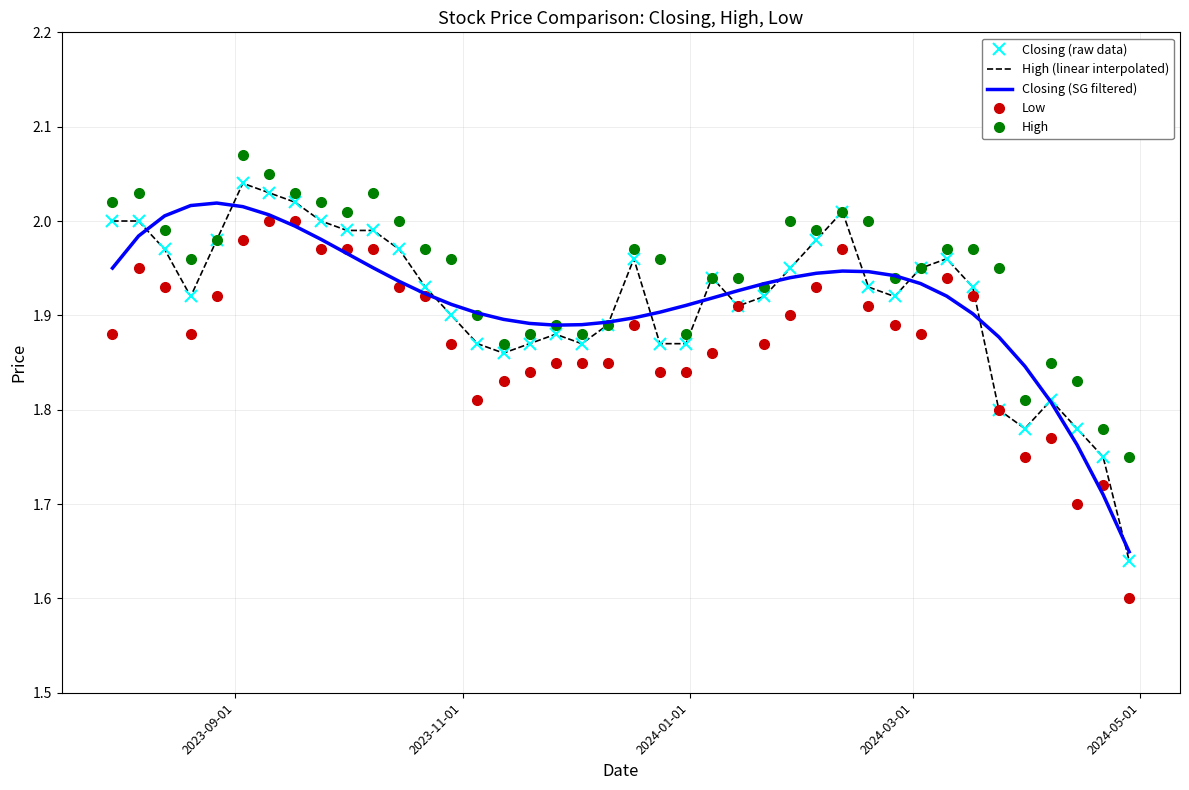

Rank the series by their maximum value, from highest to lowest.

High, Closing (raw data), High (linear interpolated), Closing (SG filtered), Low